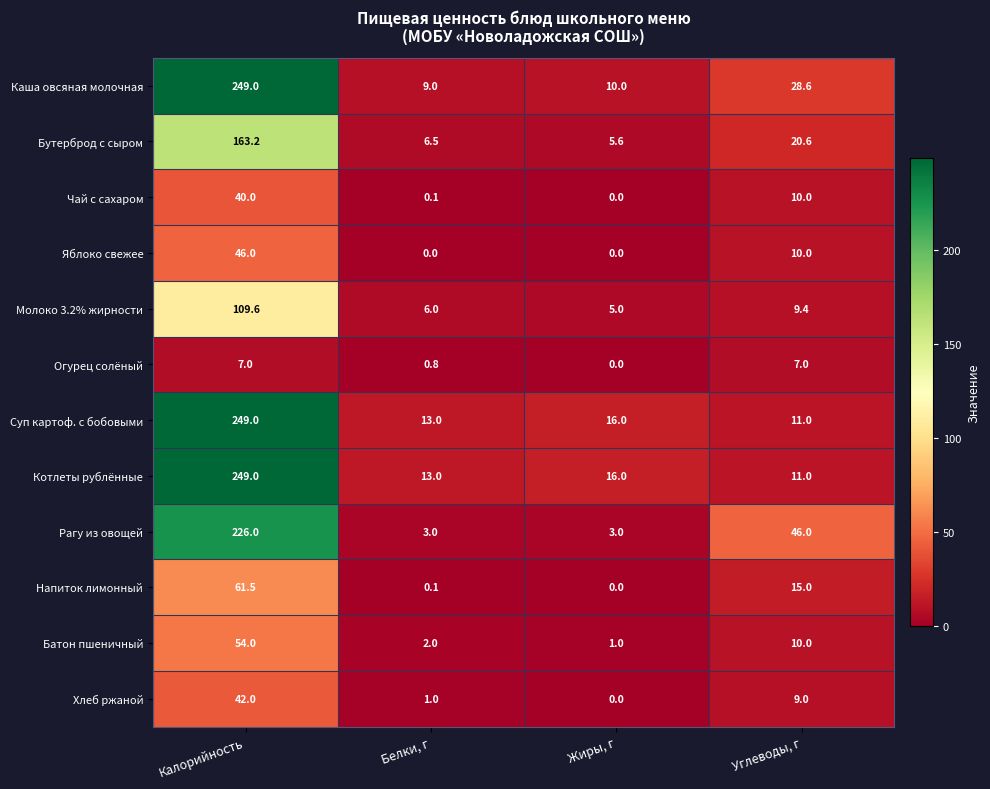

The Рагу из овощей series shows 75.8 at Углеводы, г. True or false?

False